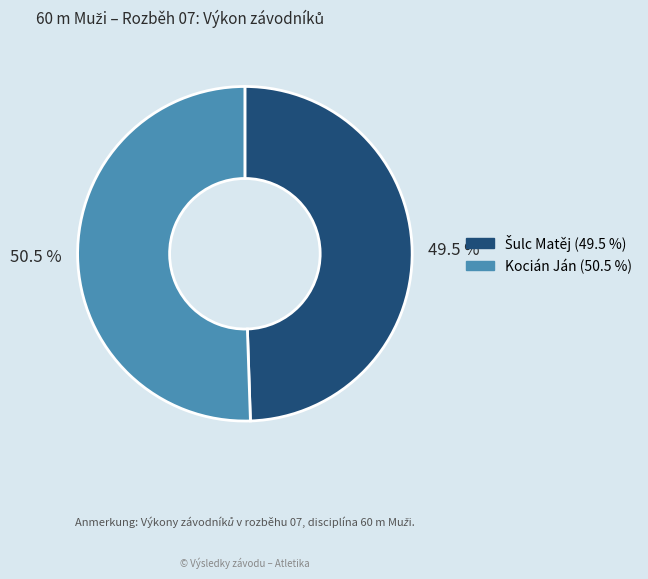

Is Kocián Ján the majority of the pie?

Yes